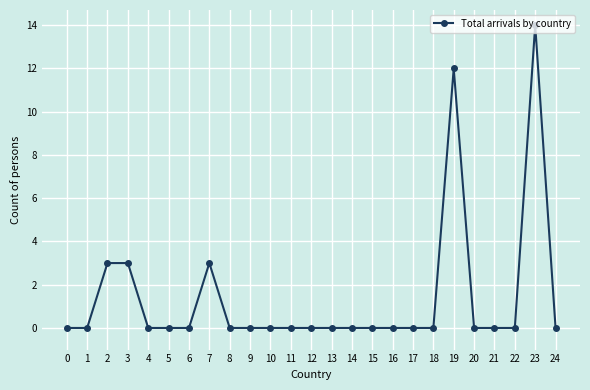

True or false: there are more than 0 points higher than both neighbors.

True